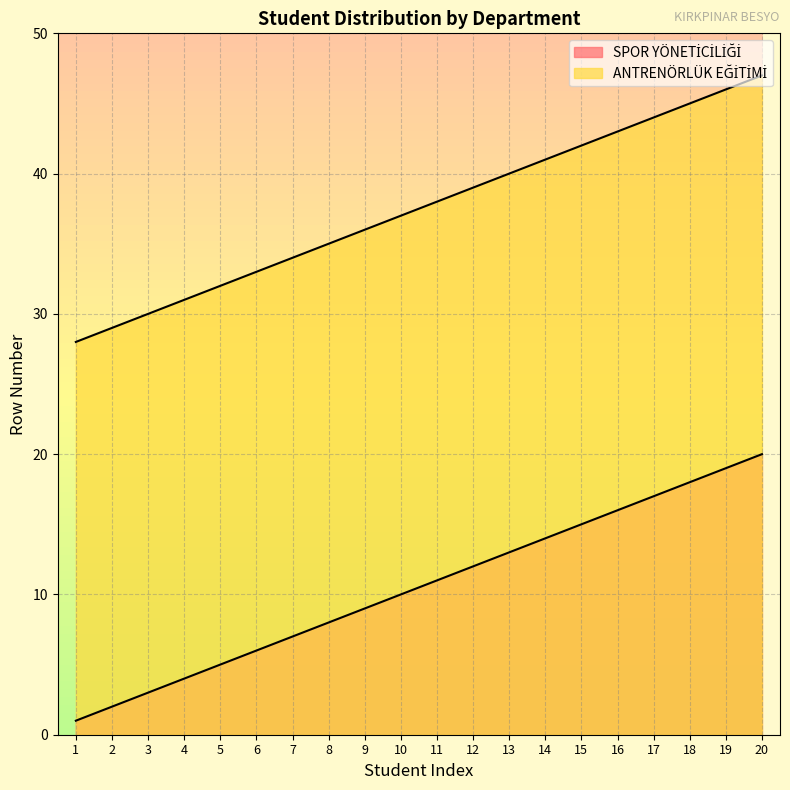

At which label does SPOR YÖNETİCİLİĞİ reach its peak?

20